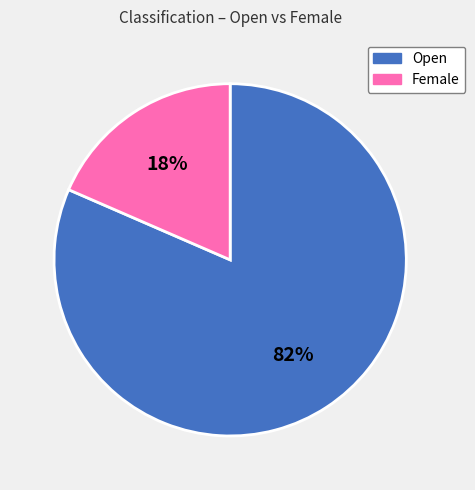

To the nearest percent, what is the combined percentage of Female and Open?

100%